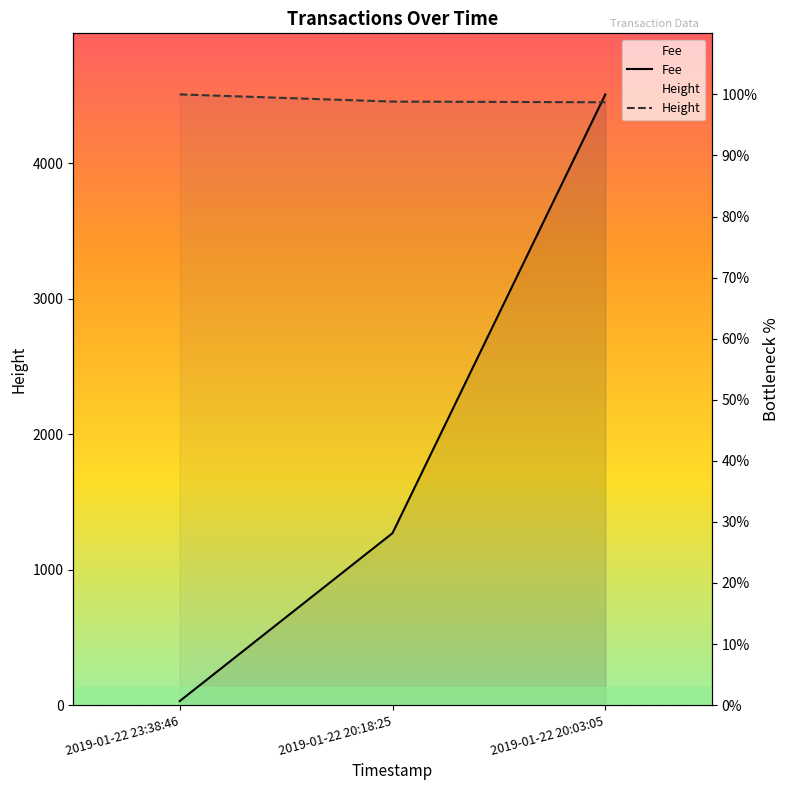

What is the sum of the Fee values at 2019-01-22 20:18:25 and 2019-01-22 20:03:05?

128.2